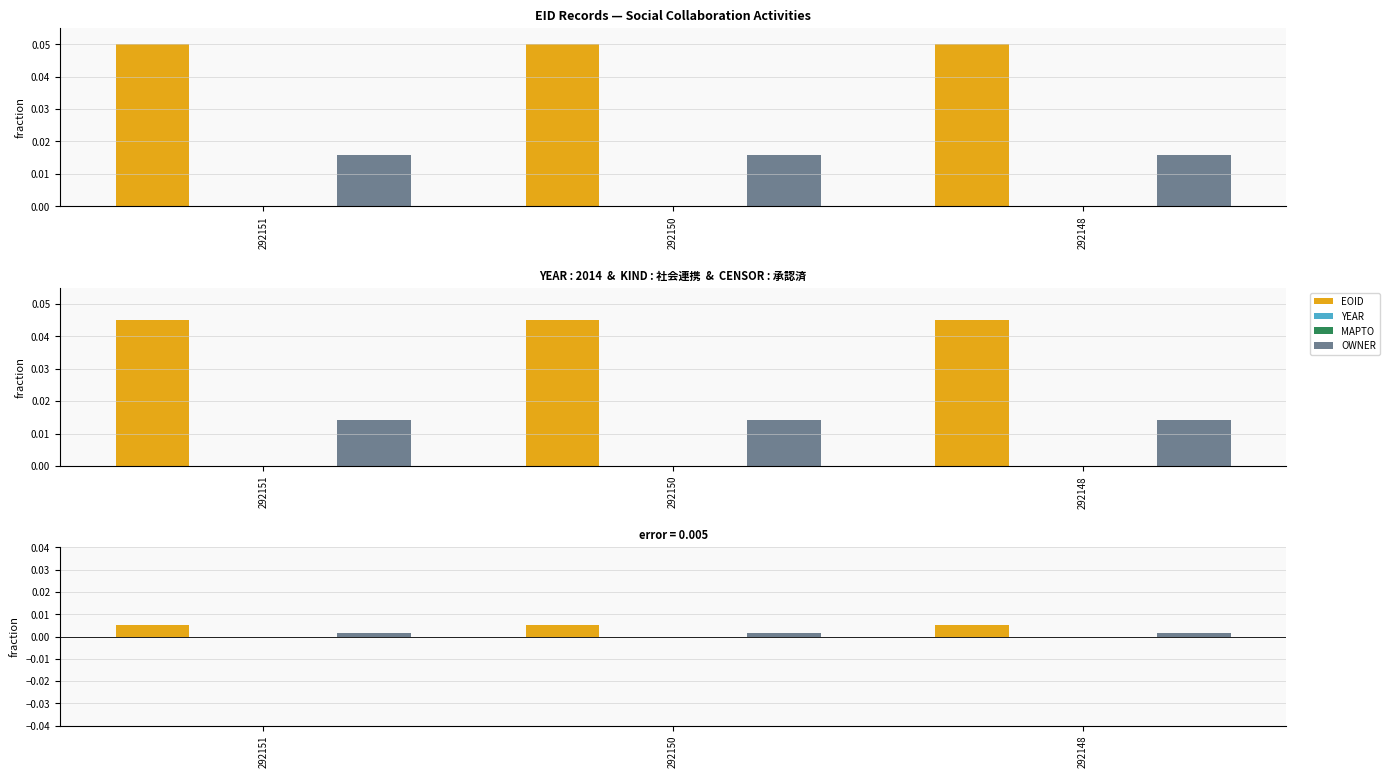

What are all the series names shown in the legend?

EOID, YEAR, MAPTO, OWNER